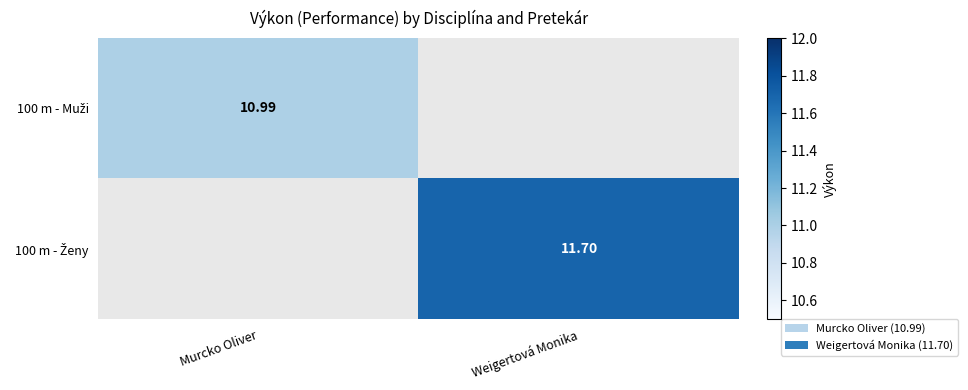

Which category has the lowest value in the 100 m - Muži series?

Murcko Oliver